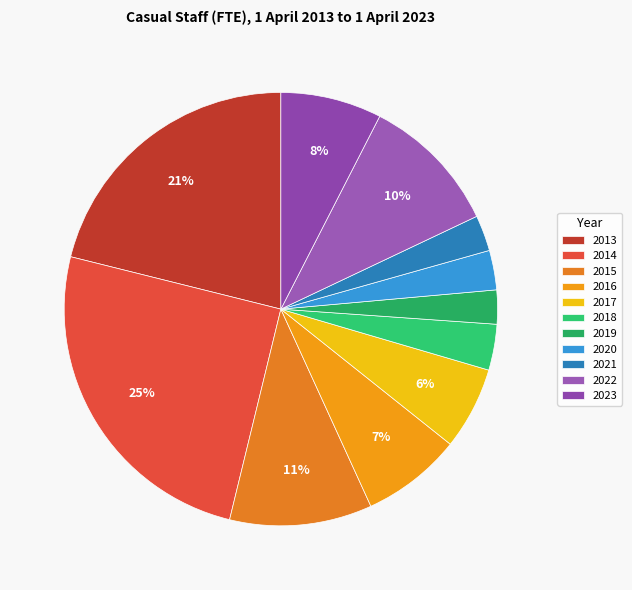

How much of the chart is everything except 2019?

97.5%